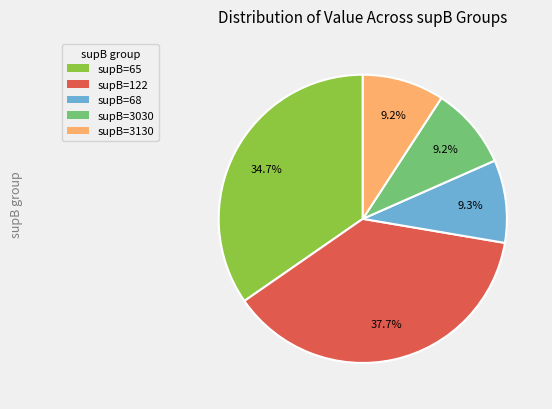

Is there any slice that represents more than half of the pie?

No